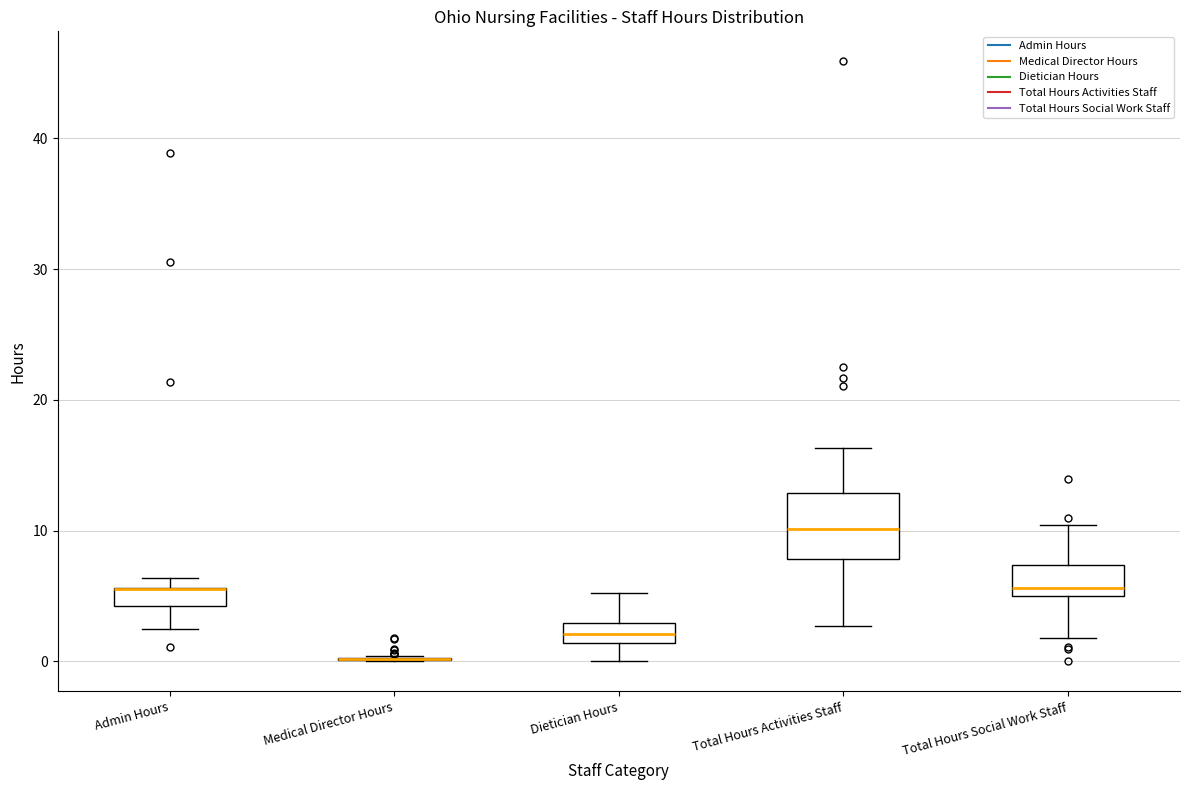

Which box is the tallest, from its lower edge to its upper edge?

Total Hours Activities Staff